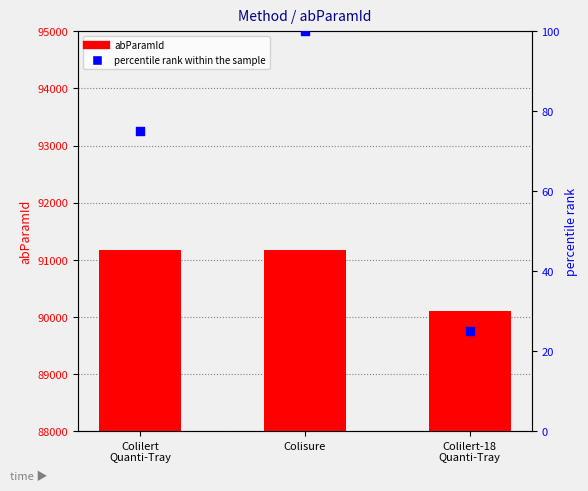

At which category is the sum across all series the highest?

Colisure